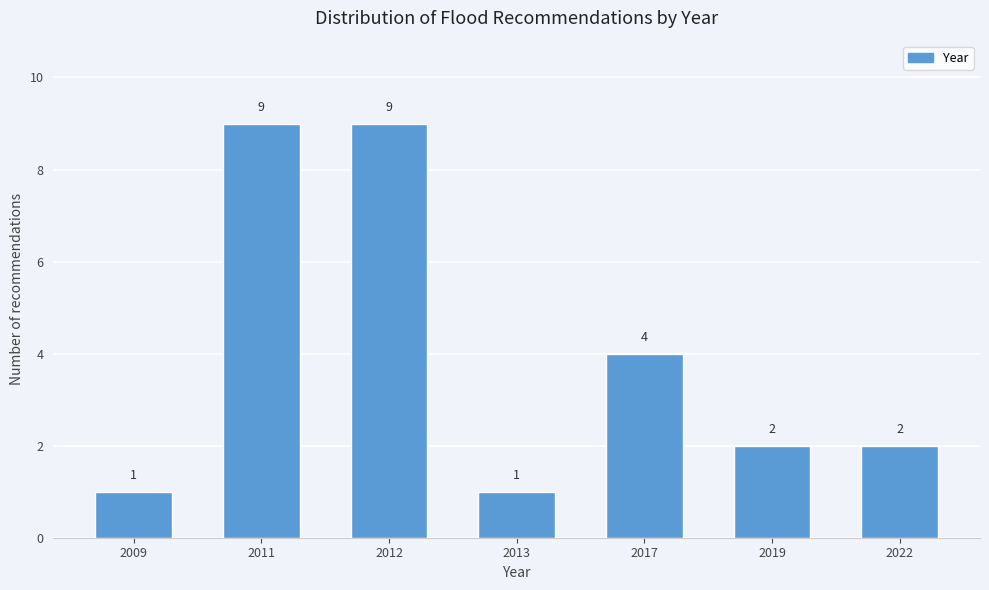

Reading right to left, list all the values displayed in this chart.

2	2	4	1	9	9	1